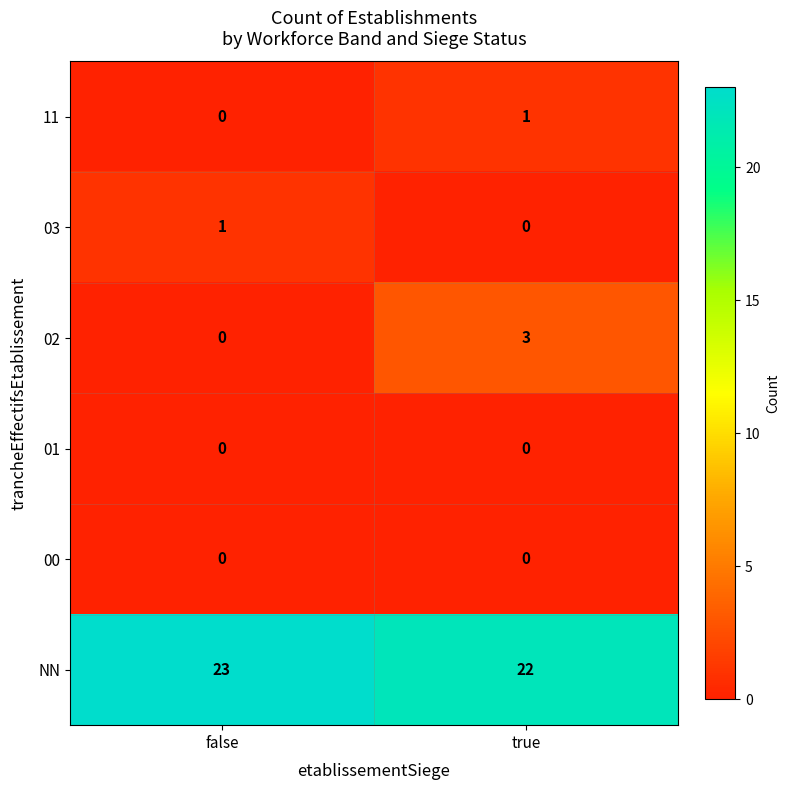

How many data points does each series have?

2